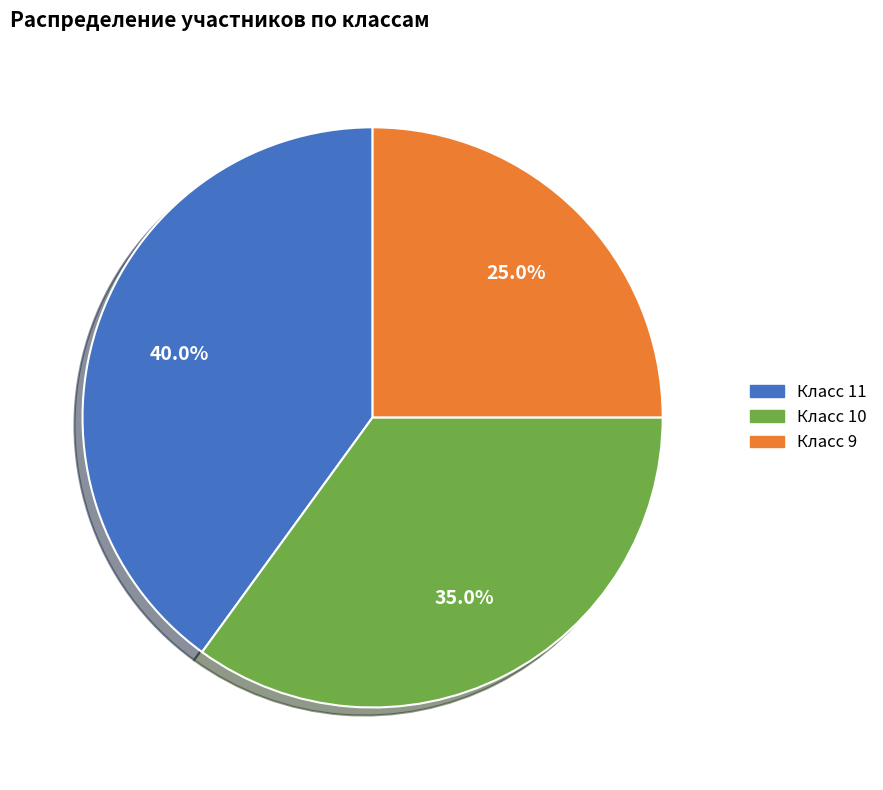

Is there any slice that represents more than half of the pie?

No